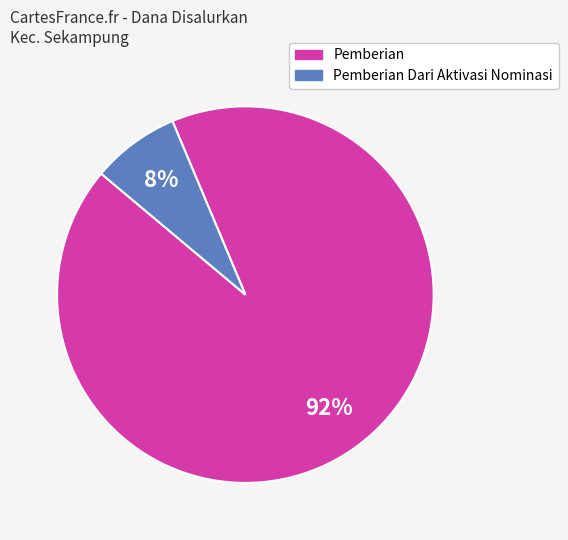

To the nearest percent, what is the average slice percentage?

50%